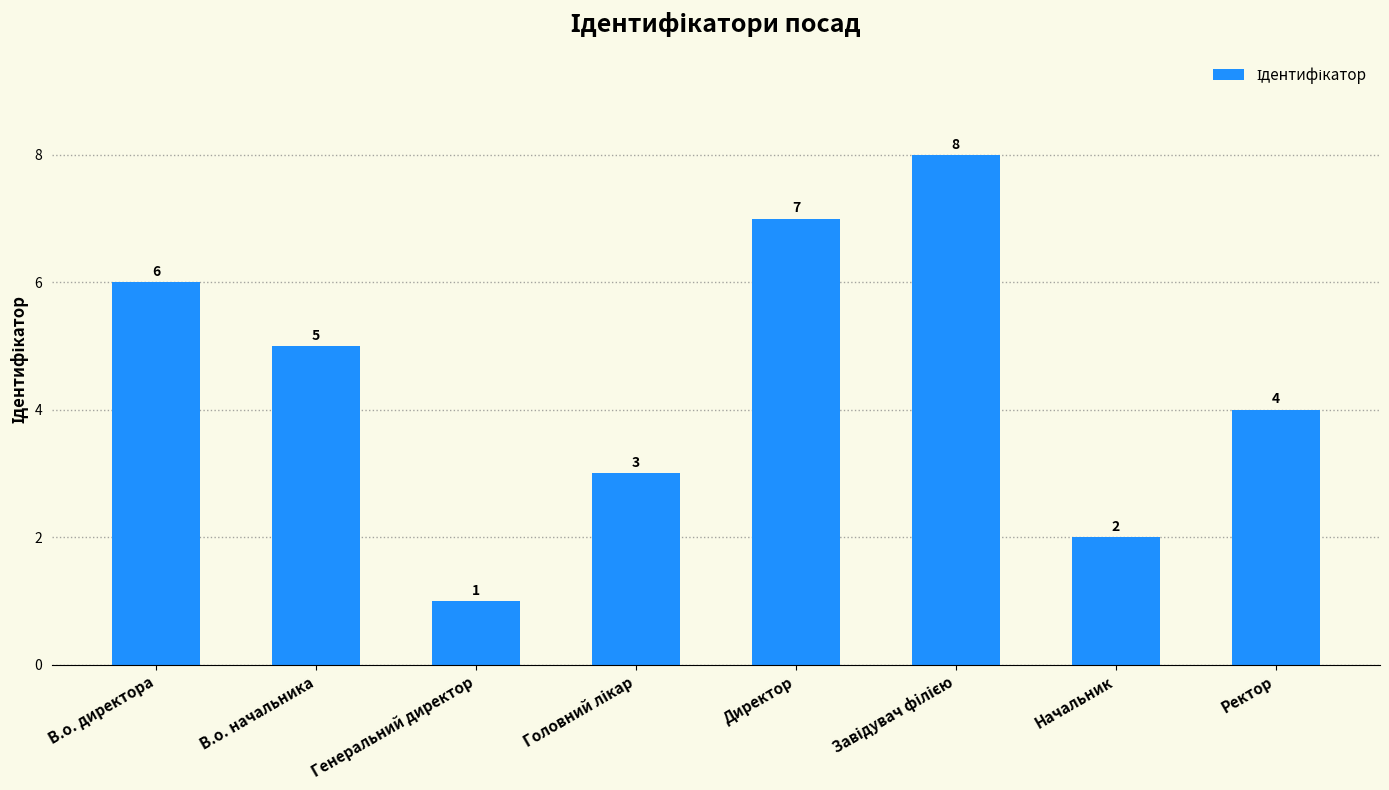

How many bars are there in total?

8